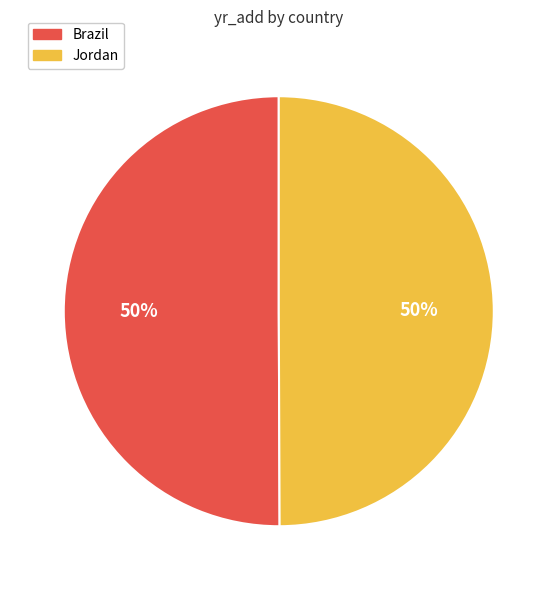

Is it true that Jordan is 50% of the pie?

True